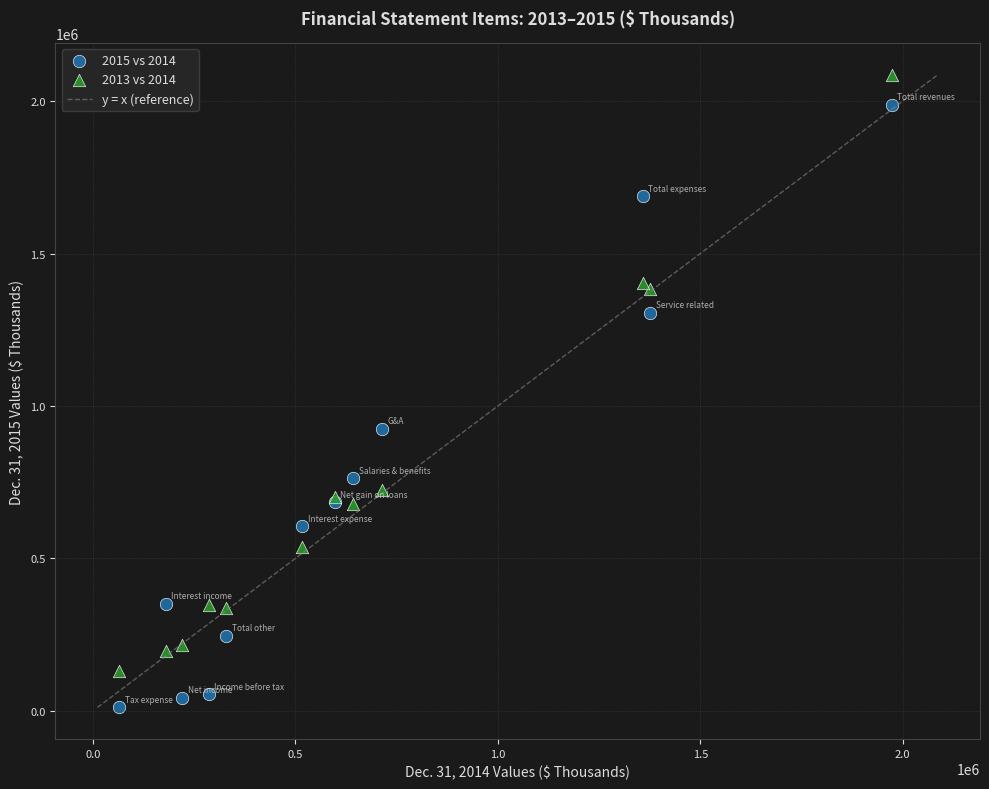

Which series reaches the maximum Y coordinate?

2013 vs 2014